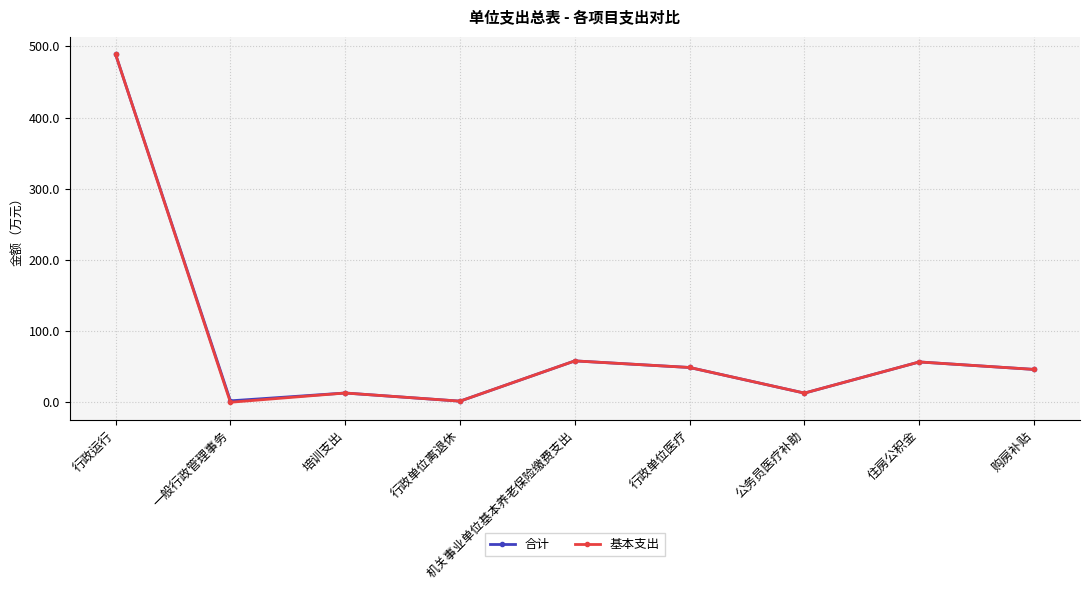

In 合计, how many points are higher than both neighbors (excluding endpoints)?

3